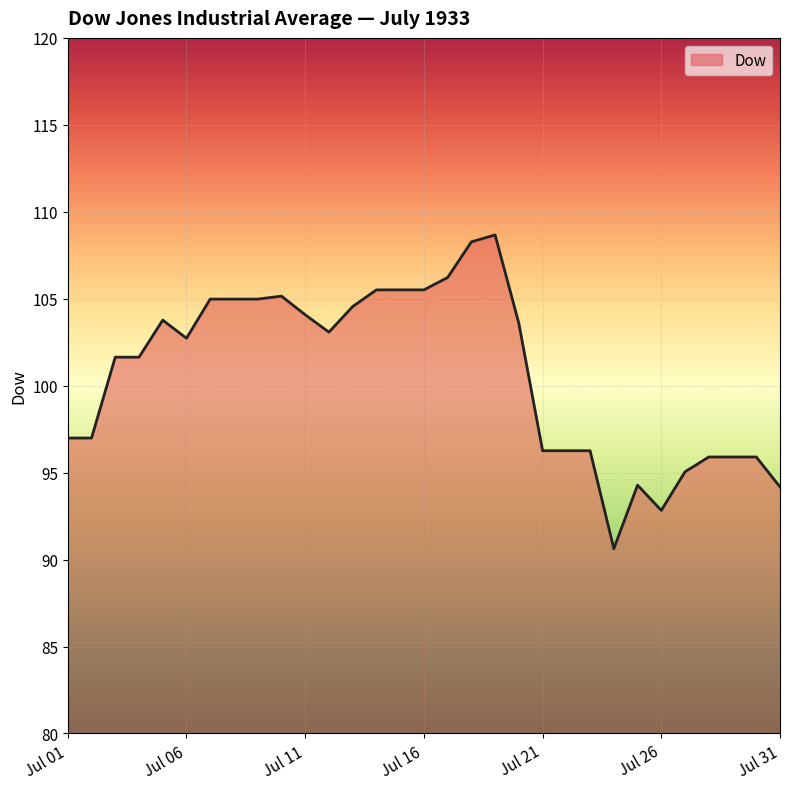

What is the smallest value displayed?

90.6